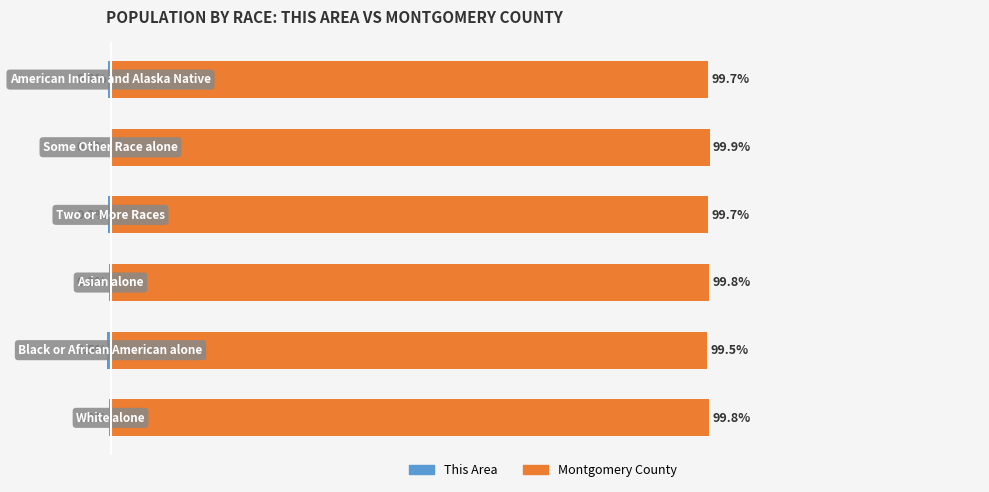

What are all the series names shown in the legend?

This Area, Montgomery County